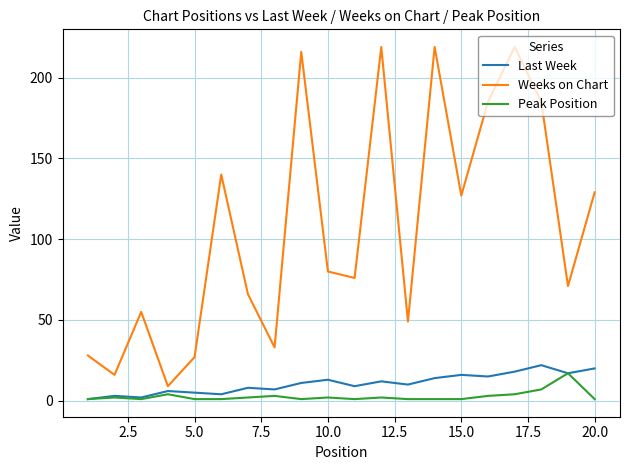

How many values in the Weeks on Chart series are below 80?

10